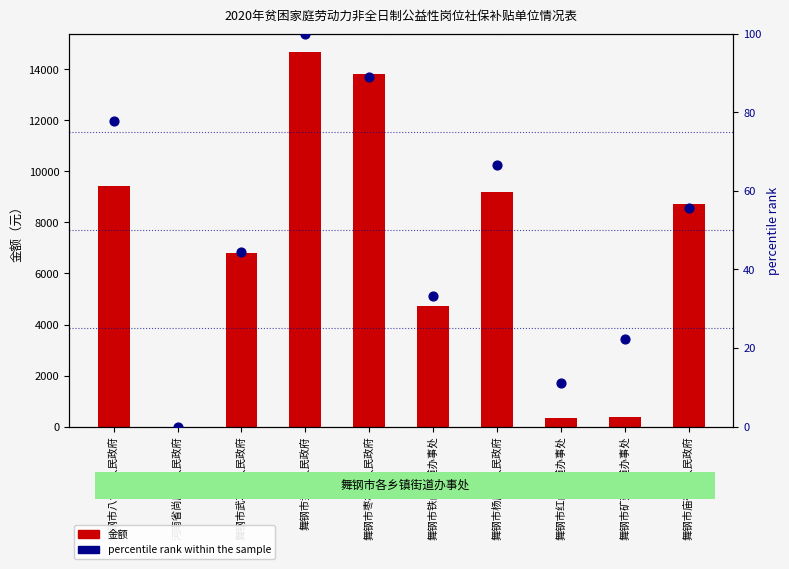

What is the total value across all series at 舞钢市八台镇人民政府?

9514.8